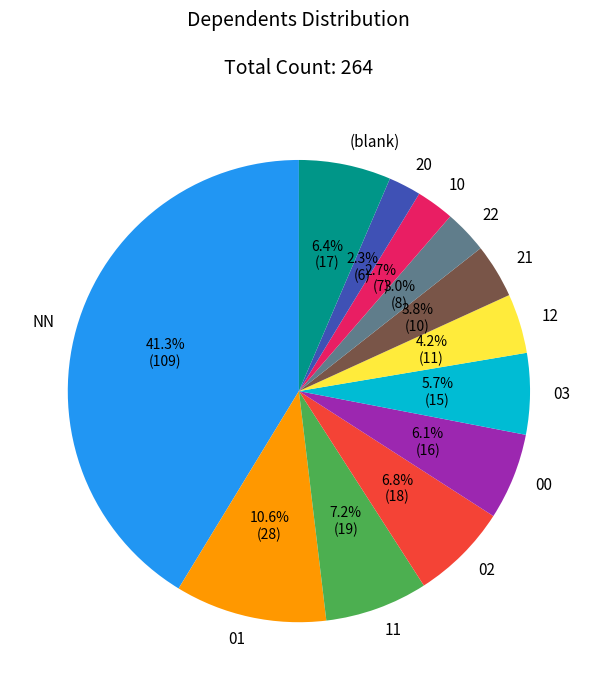

Which has a higher value, 10 or NN?

NN